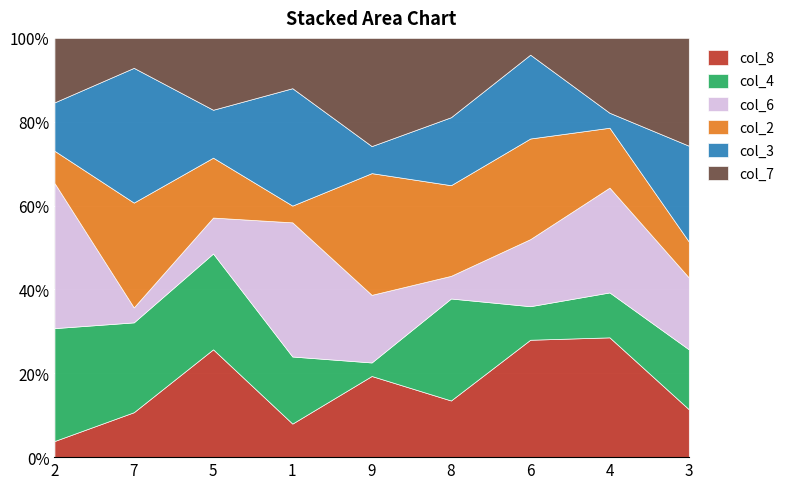

Reading left to right, extract all data points from this chart.

col_8: 1	3	9	2	6	5	7	8	4
col_4: 7	6	8	4	1	9	2	3	5
col_6: 9	1	3	8	5	2	4	7	6
col_2: 2	7	5	1	9	8	6	4	3
col_3: 3	9	4	7	2	6	5	1	8
col_7: 4	2	6	3	8	7	1	5	9